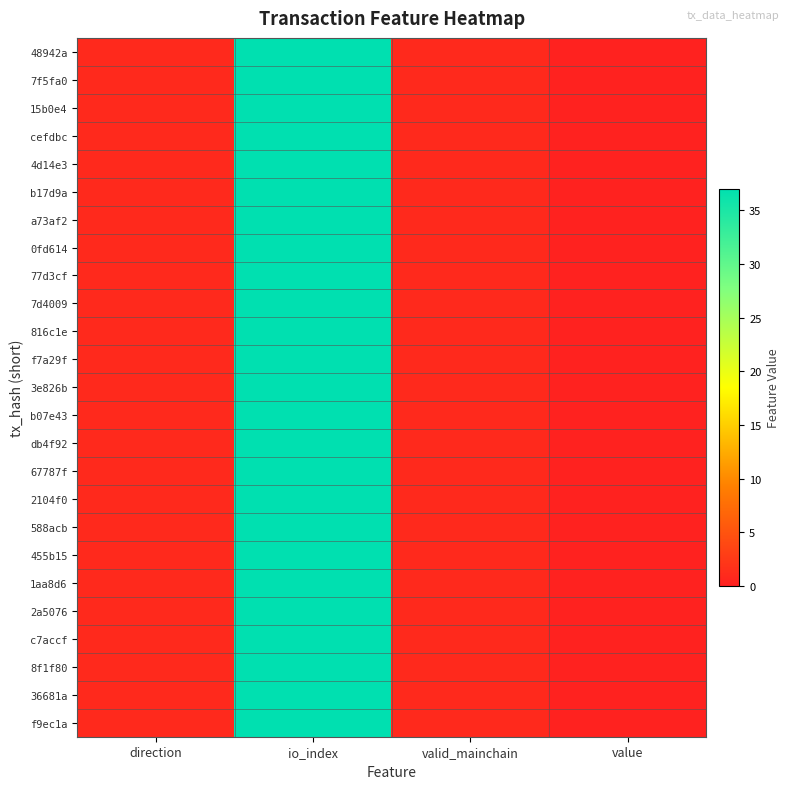

Which category has the lowest value across all series?

value